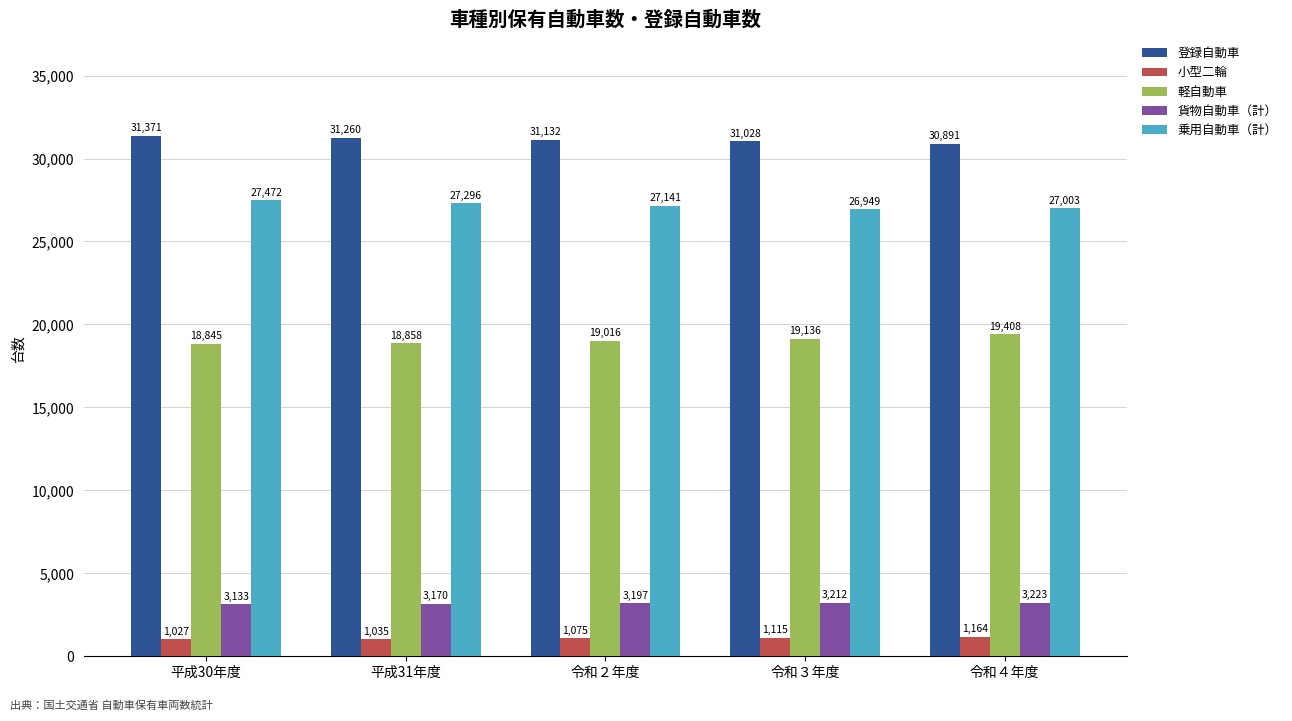

What is the highest value of the 貨物自動車（計） series?

3223